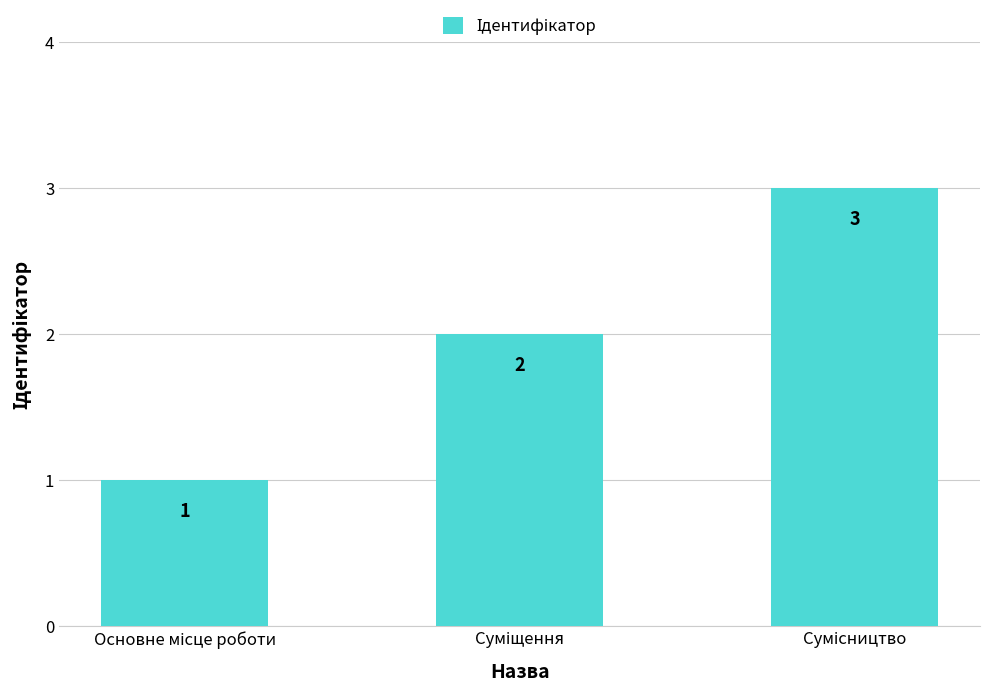

Count the values in the range 1 to 3.

3